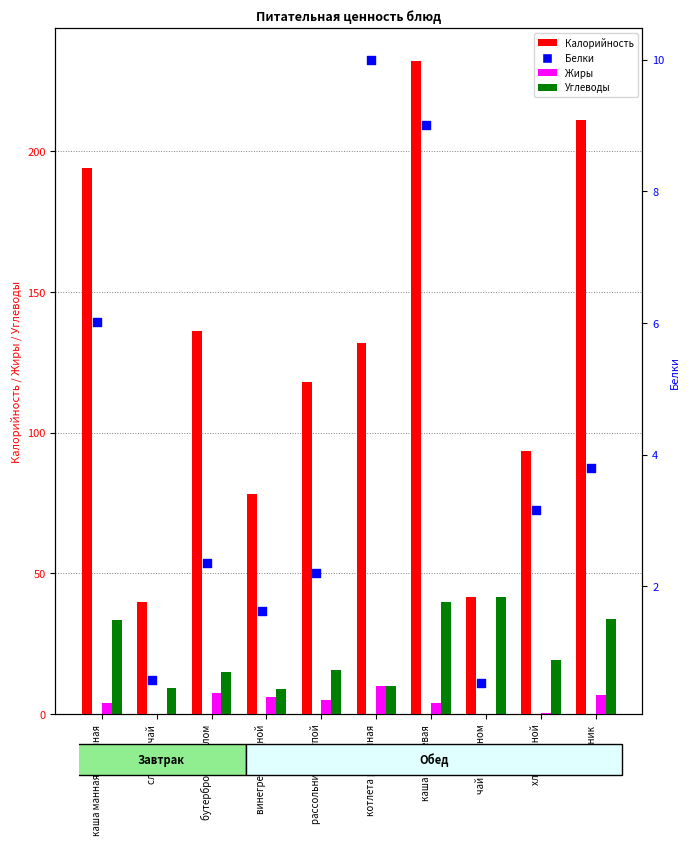

Which series has the largest total across all categories?

Калорийность